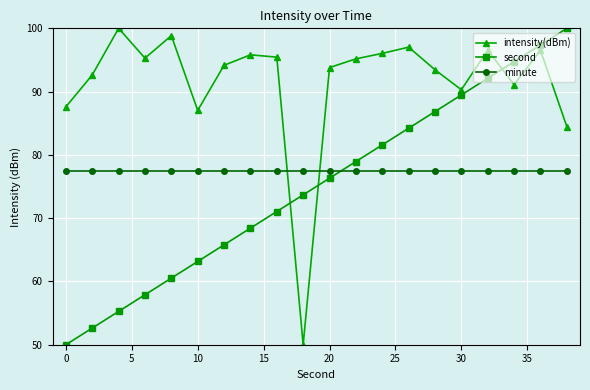

What is the lowest value of the intensity(dBm) series?

50.0